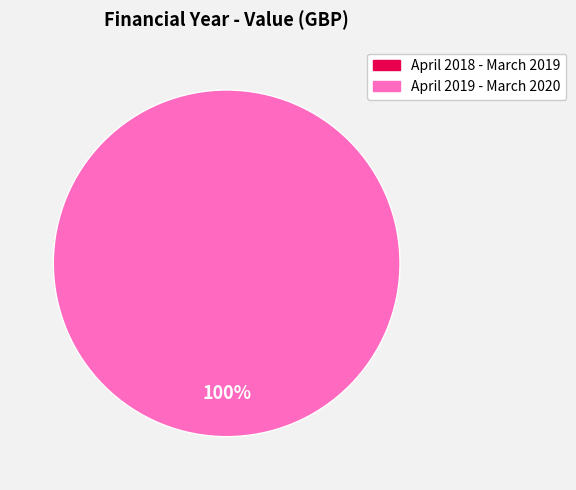

Does any single category account for the majority?

Yes